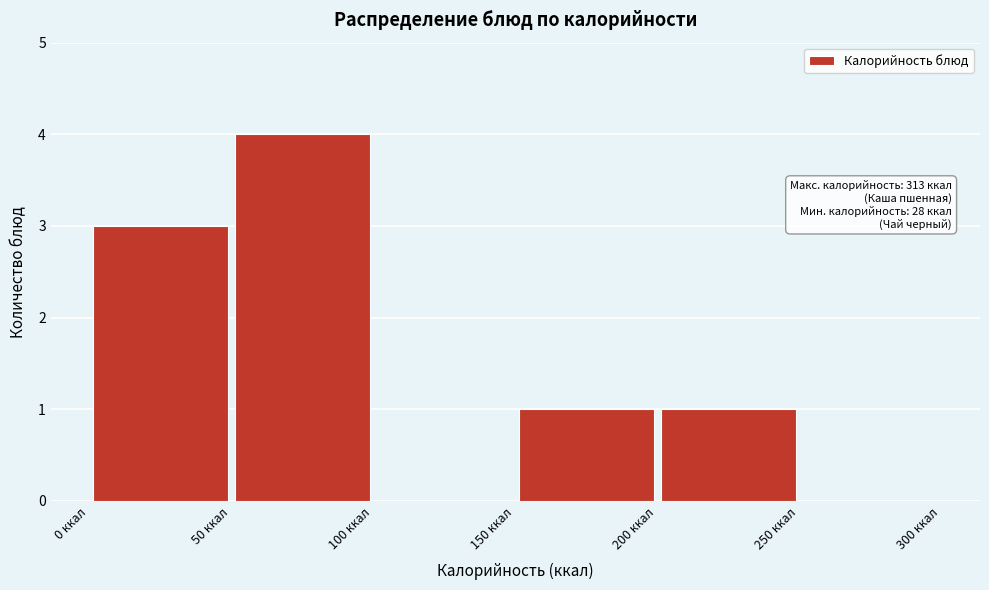

Which range on the x-axis has the tallest bar?

50 to 100